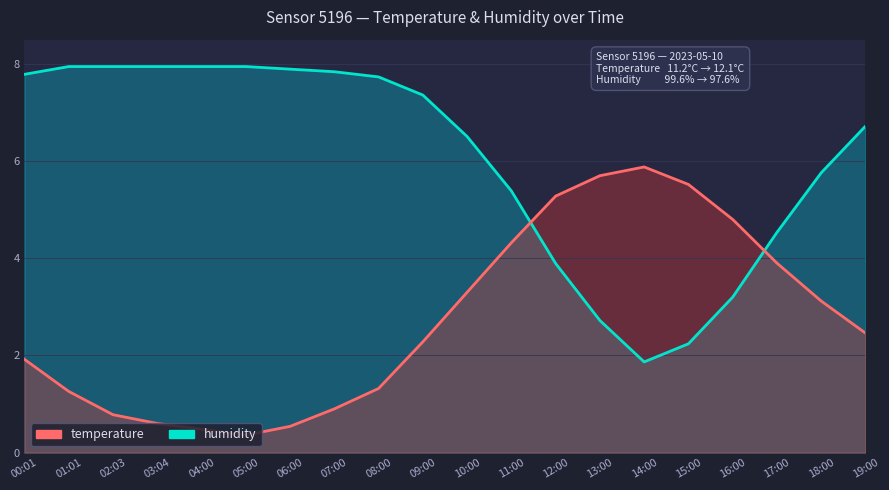

Rank the series at 12:00 from lowest to highest value.

humidity, temperature